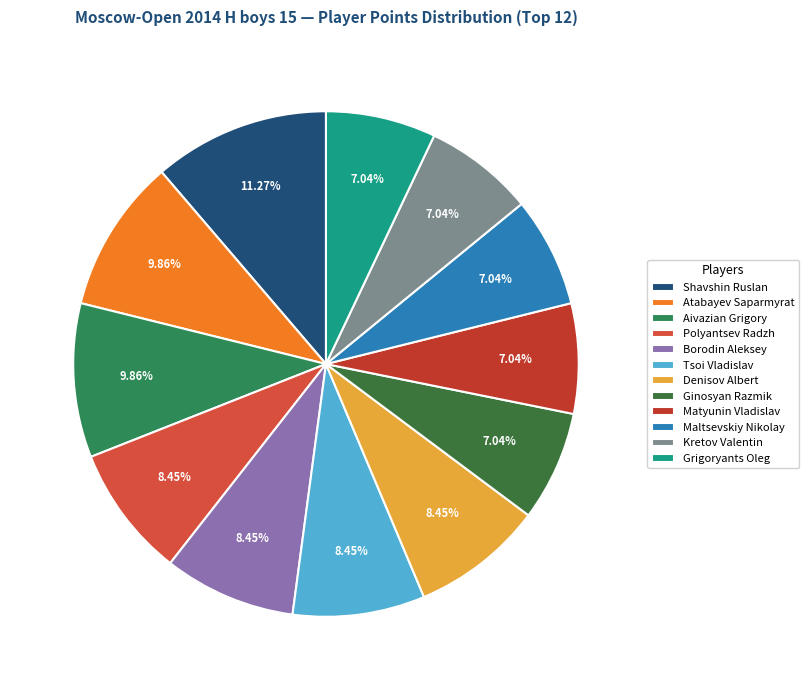

What is the total percentage of Denisov Albert and Kretov Valentin?

15.5%